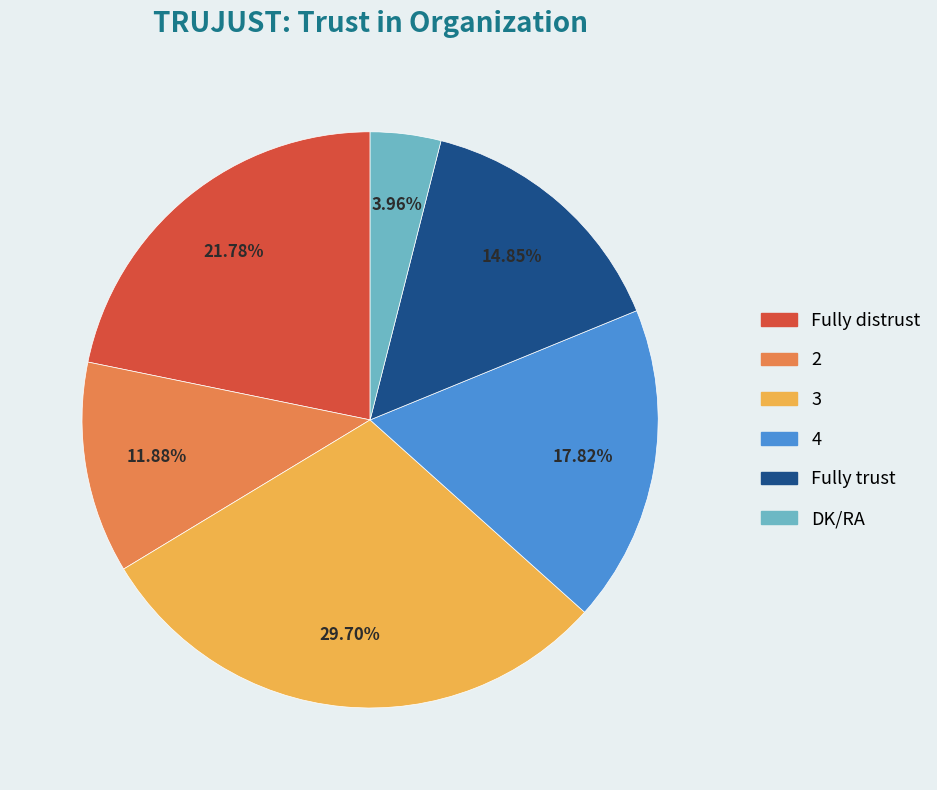

Count the number of slices in the pie.

6